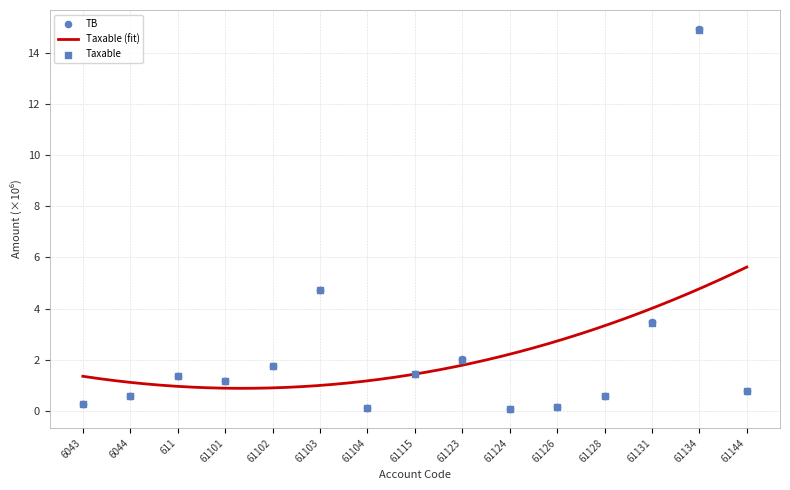

Which series contains the lowest Y value?

TB